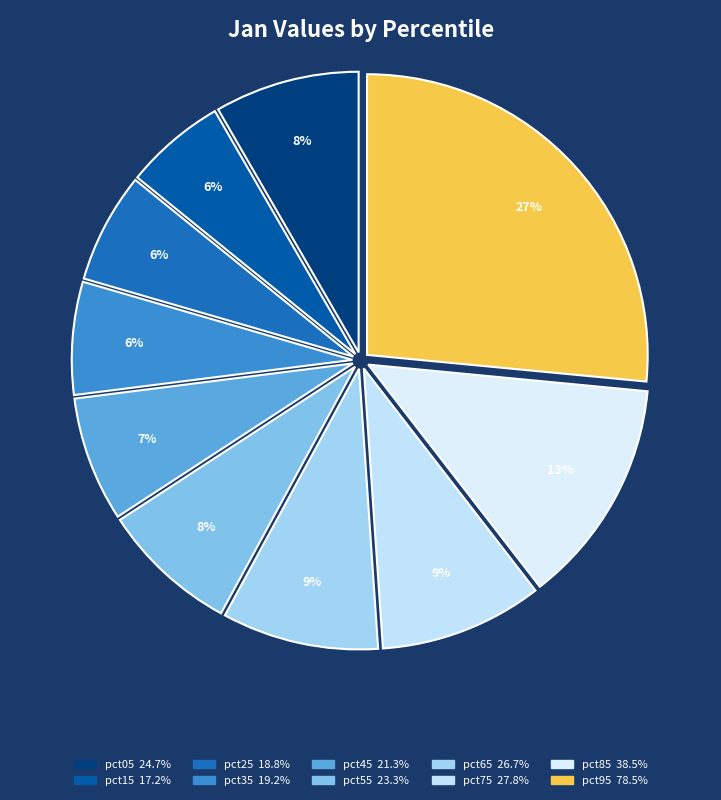

How many segments does this pie chart have?

10